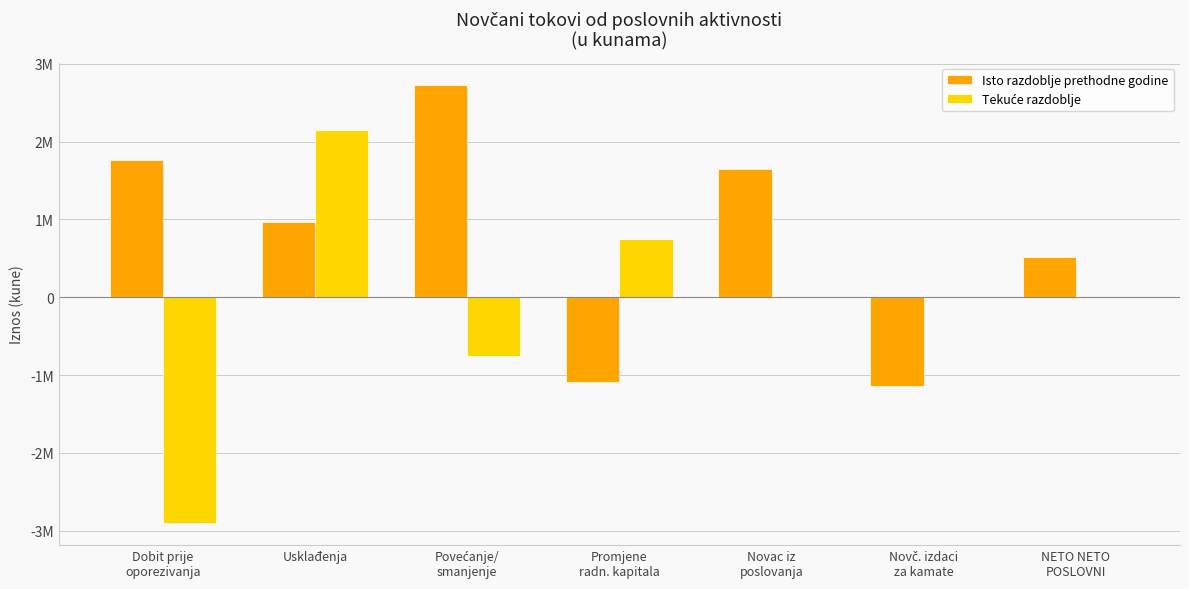

The value of Isto razdoblje prethodne godine at Usklađenja is 968089. True or false?

True